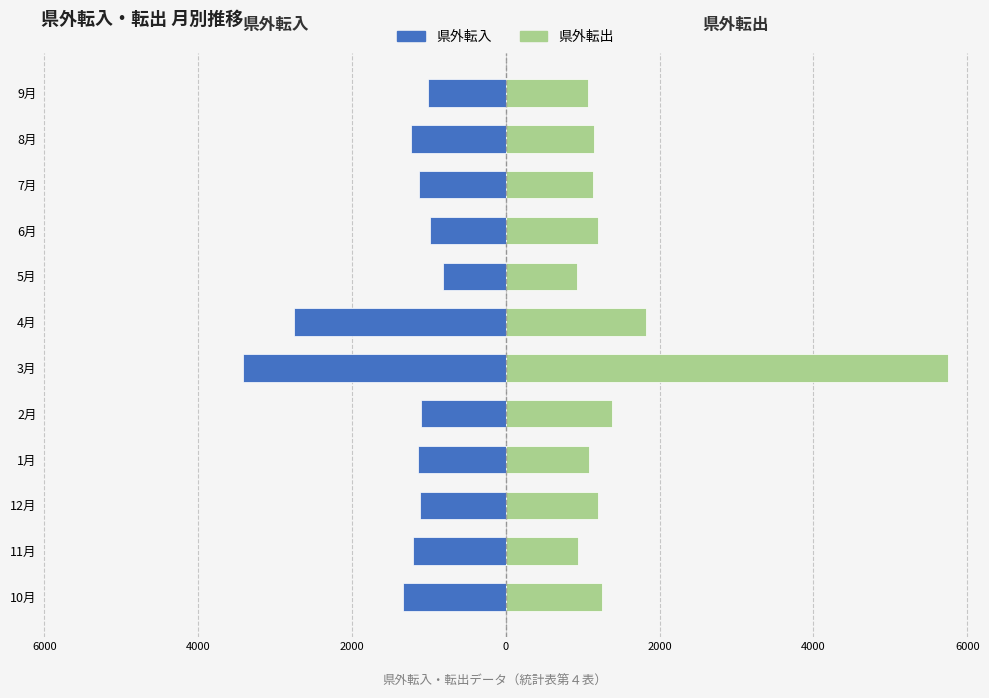

At how many categories does at least one series exceed -1338?

12